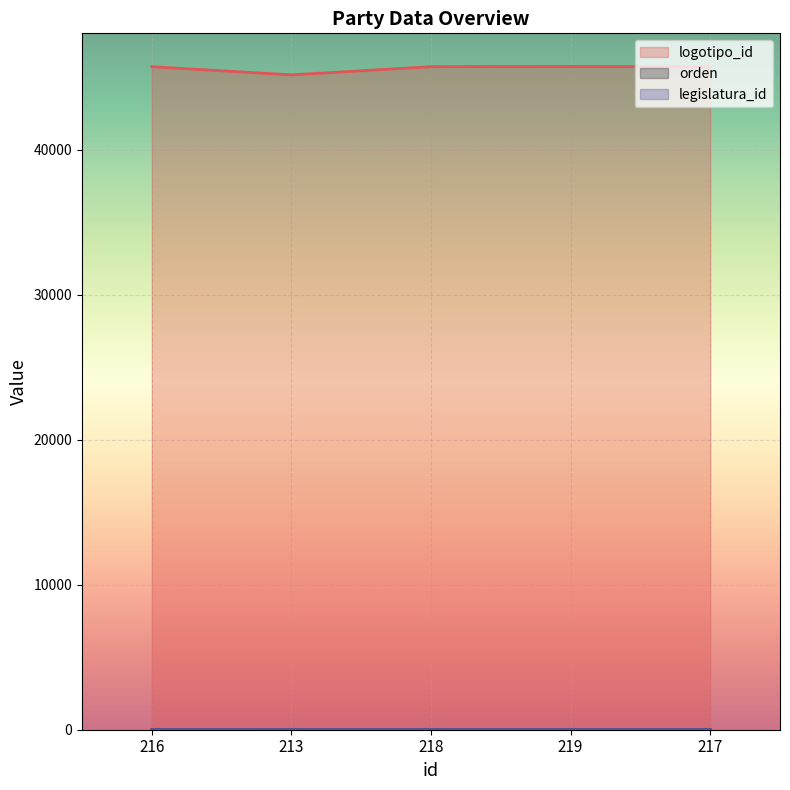

The value of logotipo_id at 218 is 45717. True or false?

True